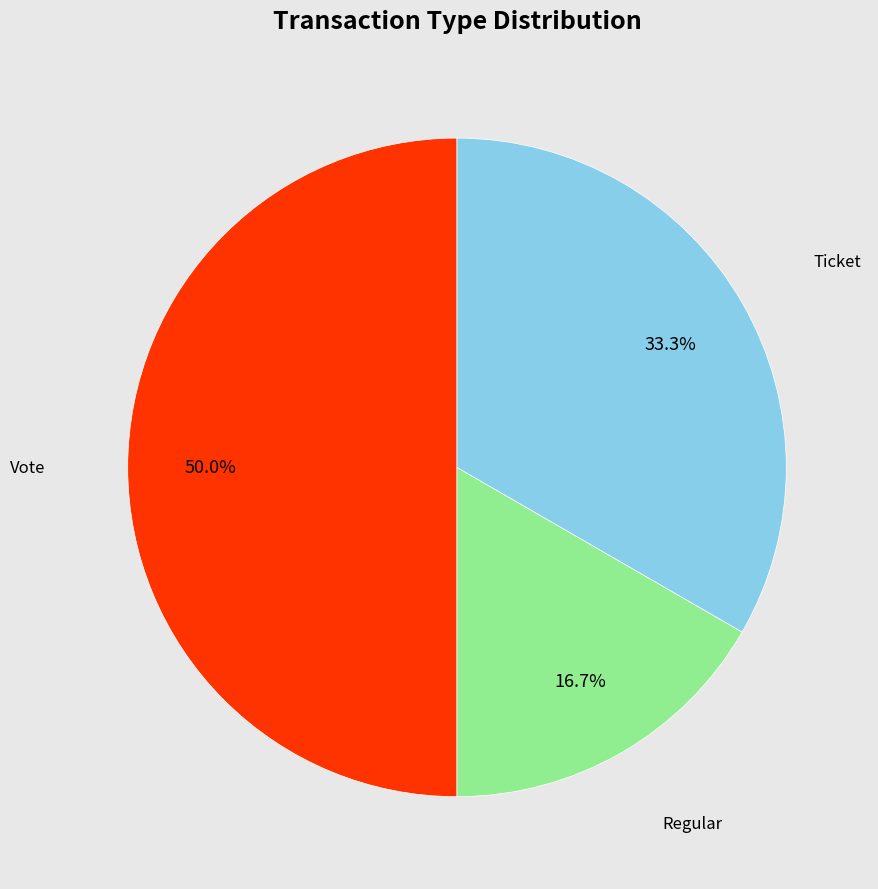

How many slices are in this pie chart?

3